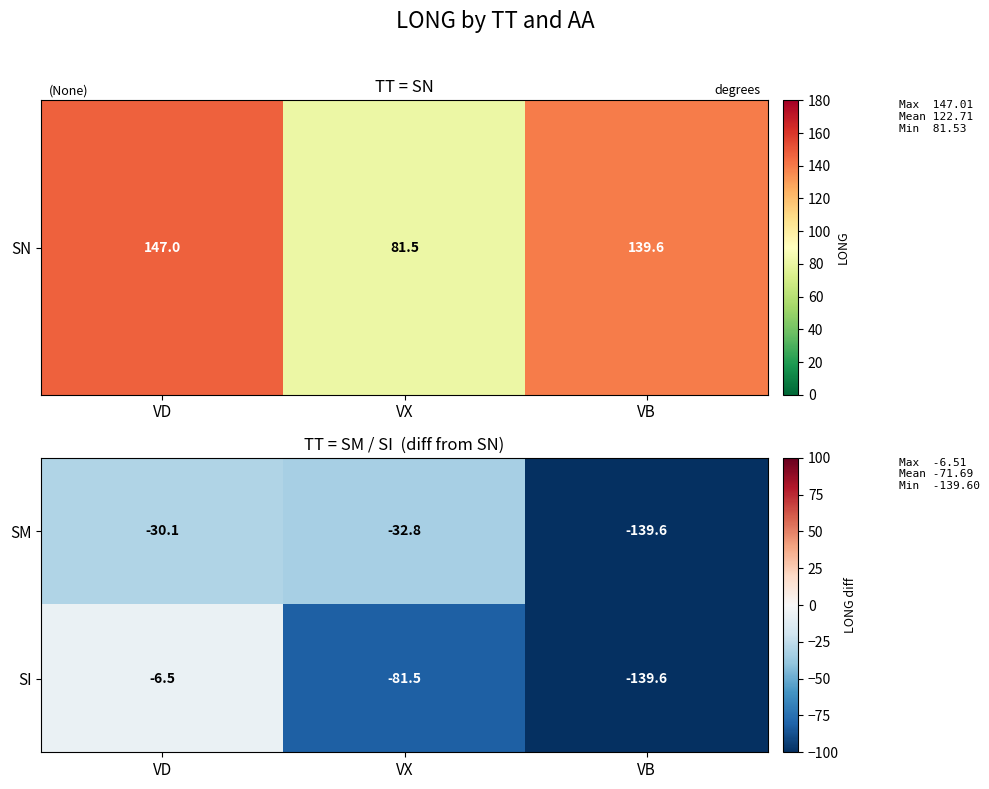

At which category does the chart reach its peak across all series?

VD